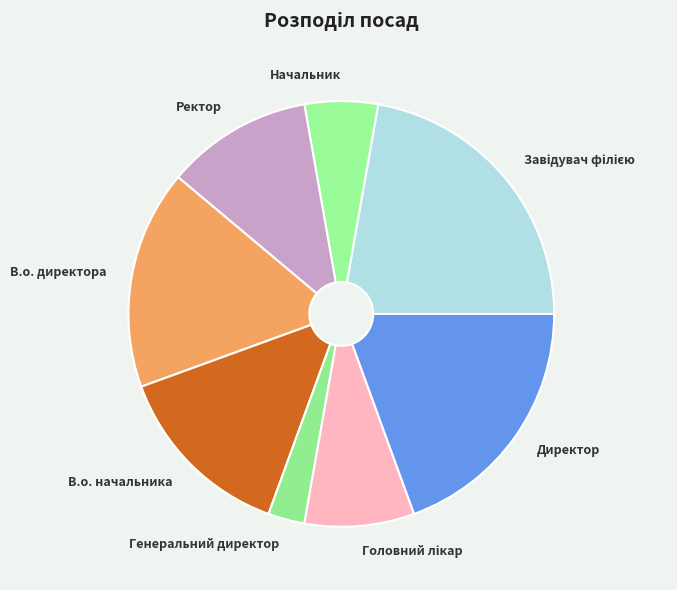

Is it true that Генеральний директор is 3% of the pie?

True